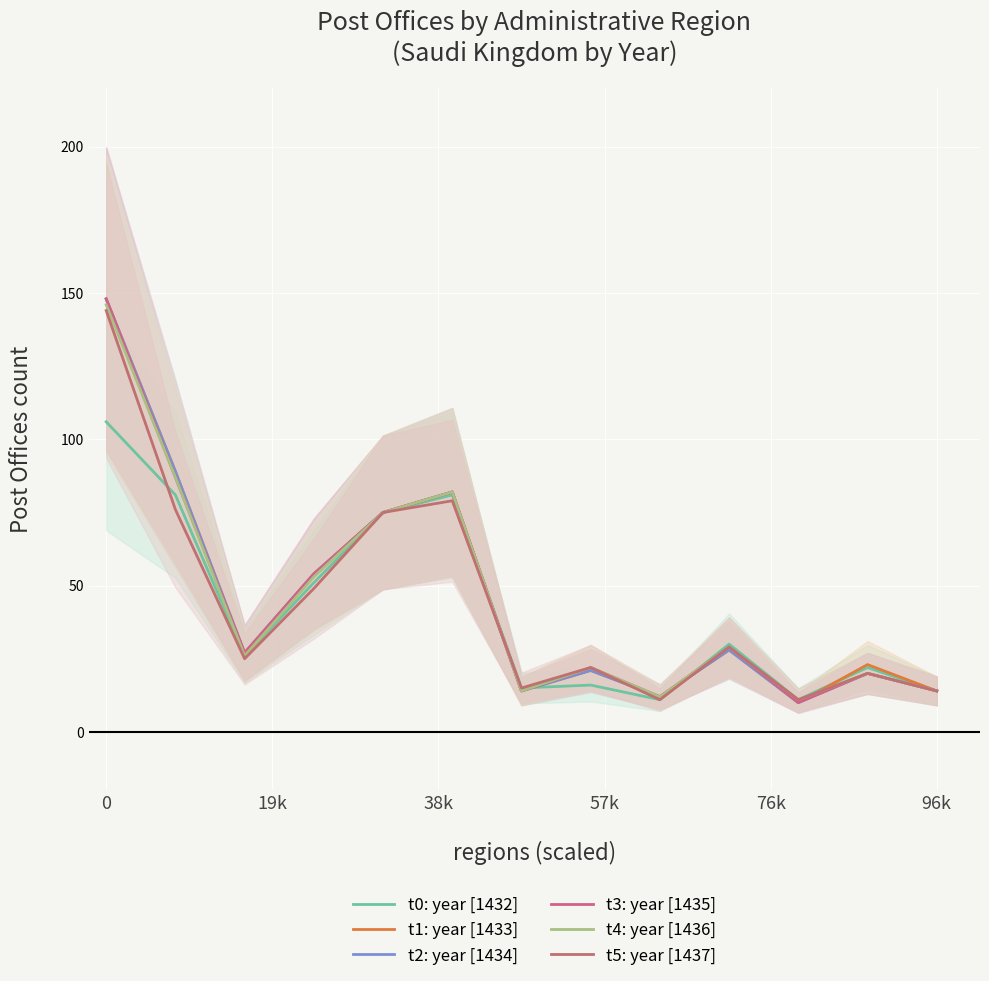

What is the lowest value of the t1: year [1433] series?

10